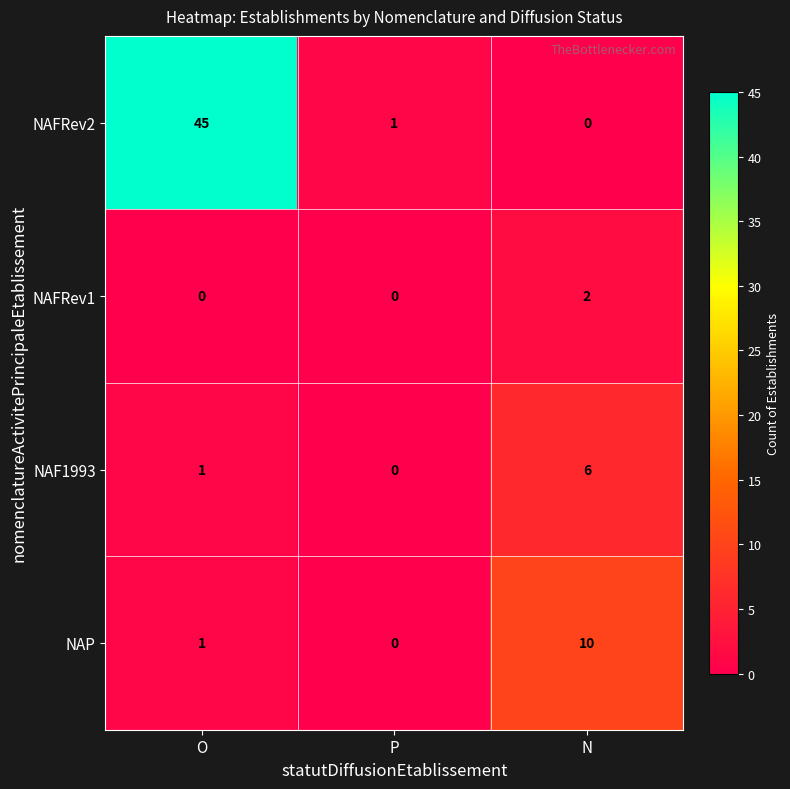

What is the sum of all NAF1993 values?

7